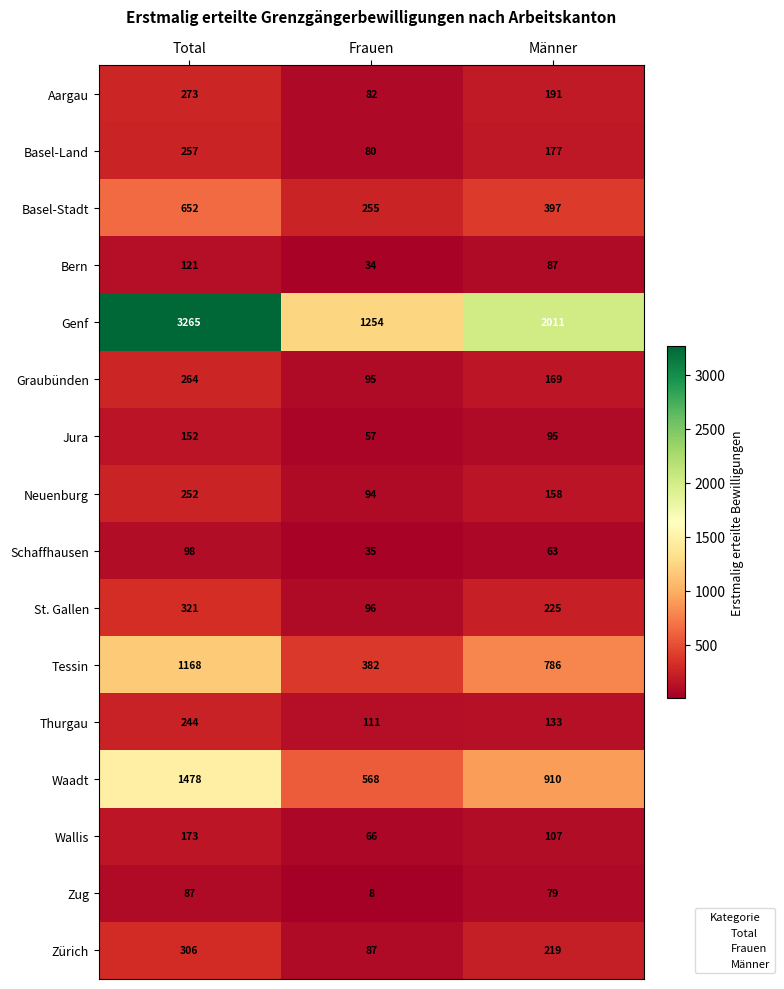

The Zürich series shows 300 at Männer. True or false?

False